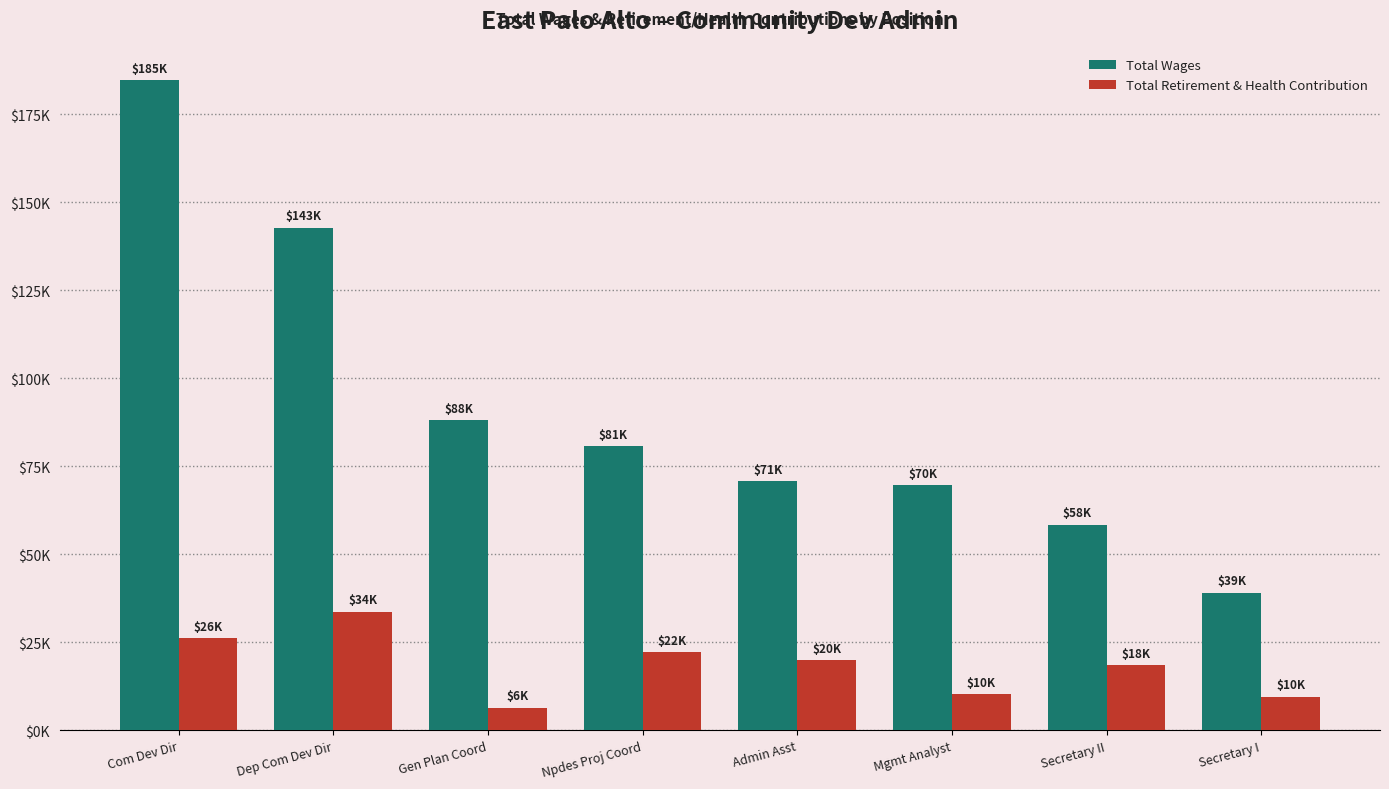

Which series changed the most between Com Dev Dir and Mgmt Analyst?

Total Wages